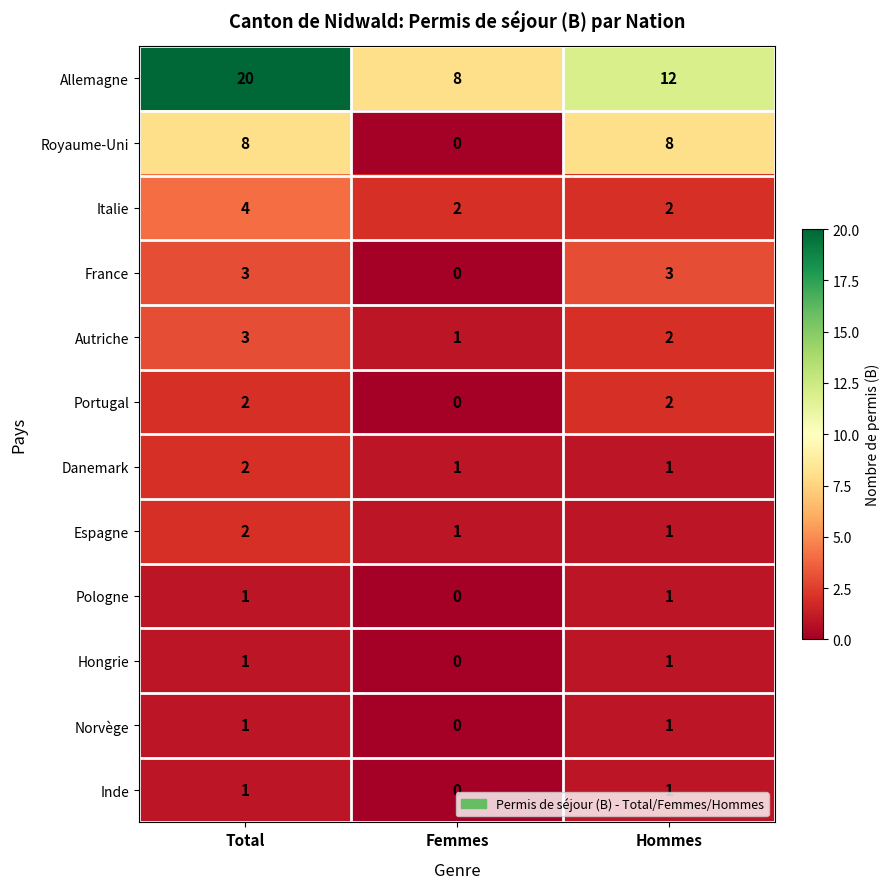

Is it true that Autriche equals 3 at Total?

True